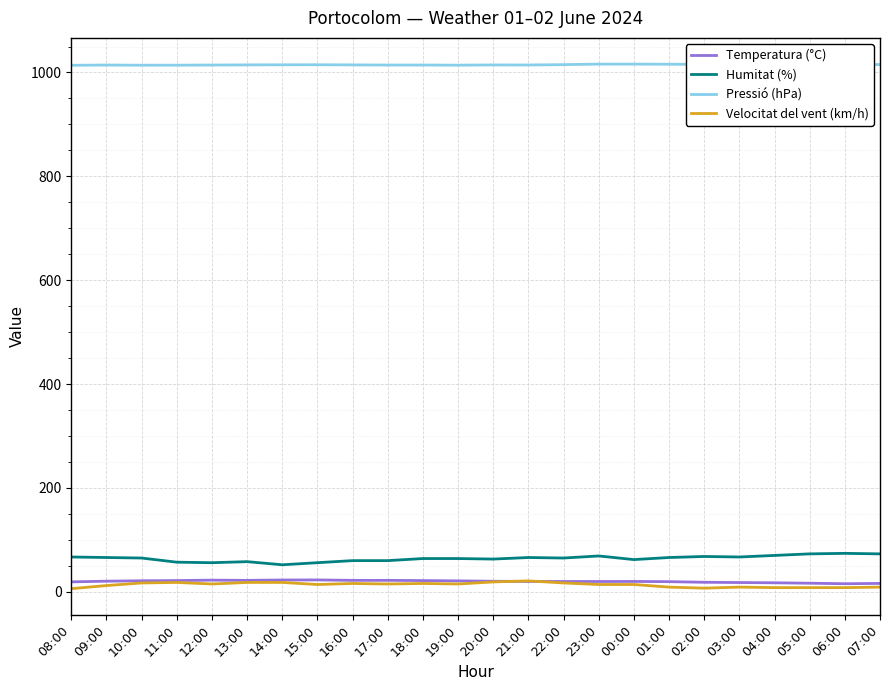

What are all the series names shown in the legend?

Temperatura (°C), Humitat (%), Pressió (hPa), Velocitat del vent (km/h)